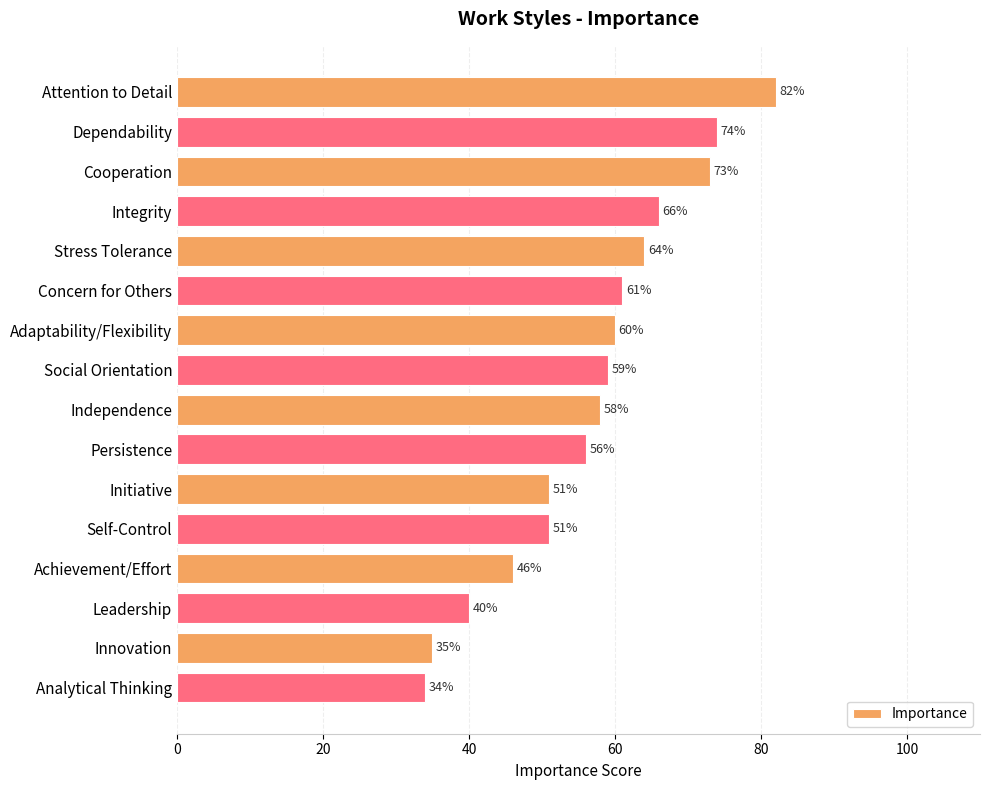

How many values are below 59?

8